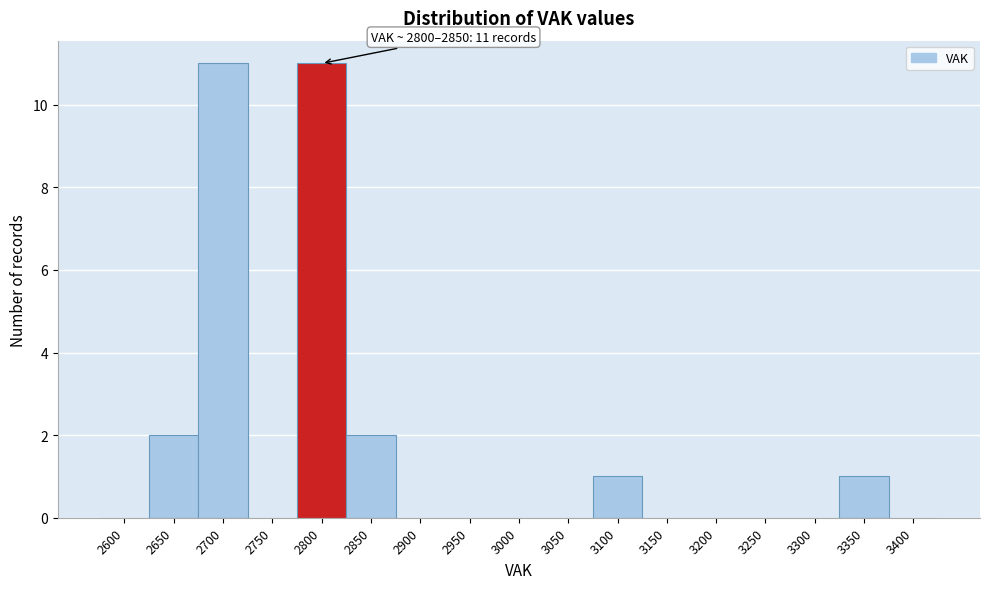

Reading left to right, transcribe all the data shown in this chart.

2600=0	2650=2	2700=11	2750=0	2800=11	2850=2	2900=0	2950=0	3000=0	3050=0	3100=1	3150=0	3200=0	3250=0	3300=0	3350=1	3400=0